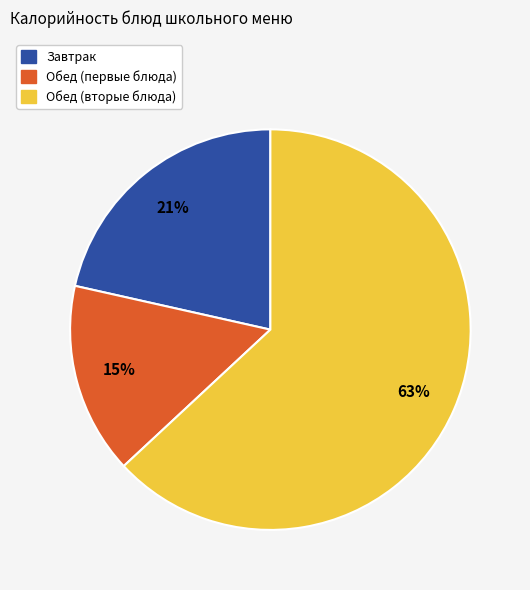

To the nearest percent, what is the difference between the largest and smallest slice percentages?

48%